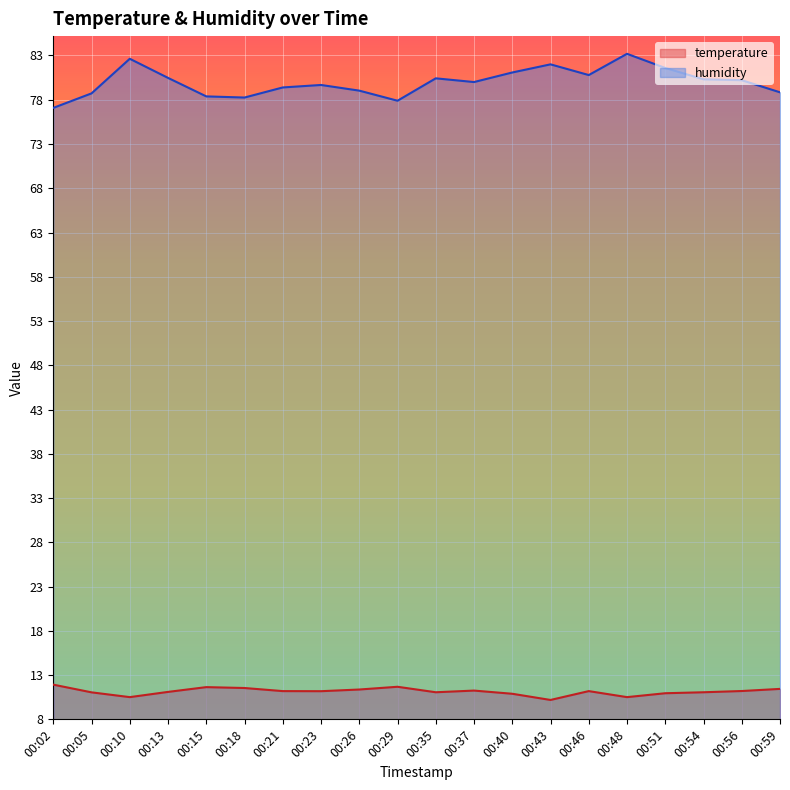

What is the difference between the second highest and second lowest values in the temperature series?

1.2